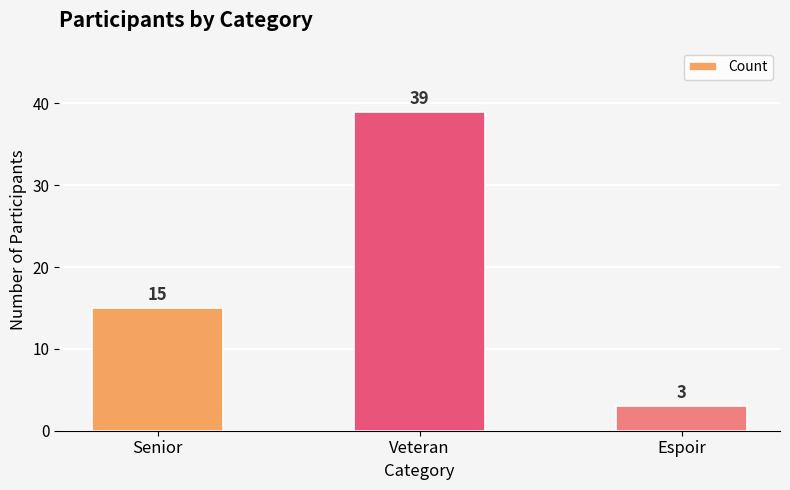

How many bars are there in total?

3